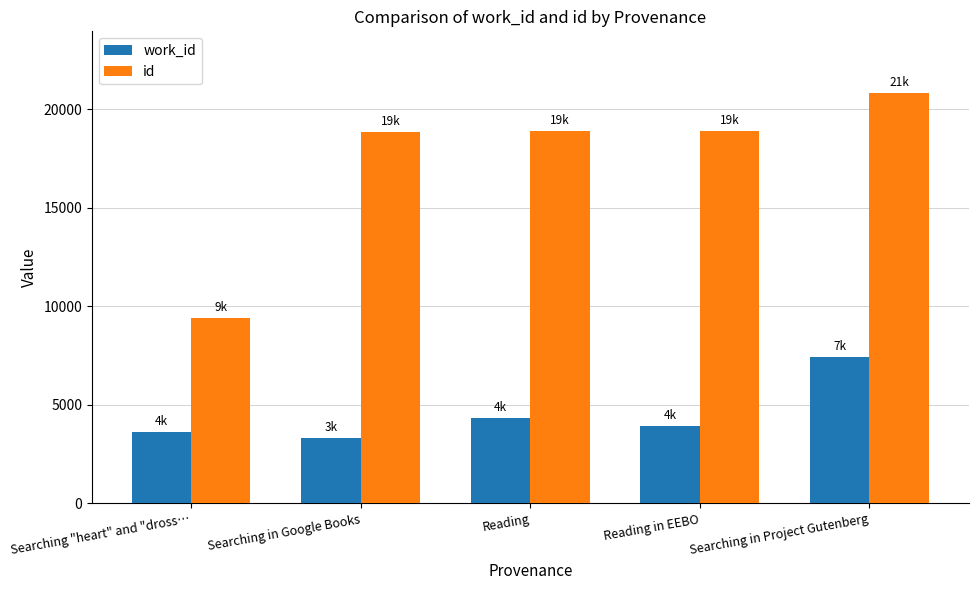

Count the number of data series in this chart.

2